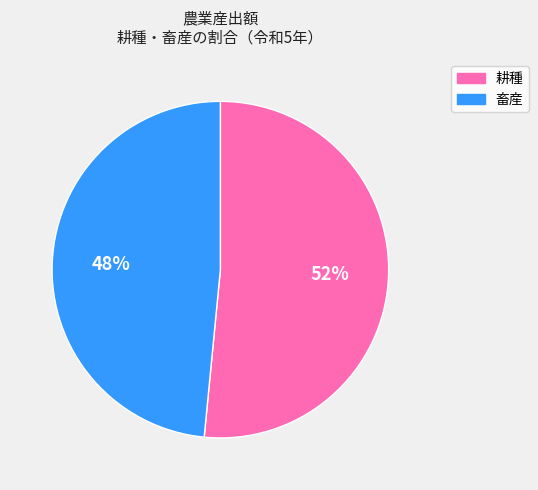

To the nearest percent, what portion does 耕種 represent?

52%